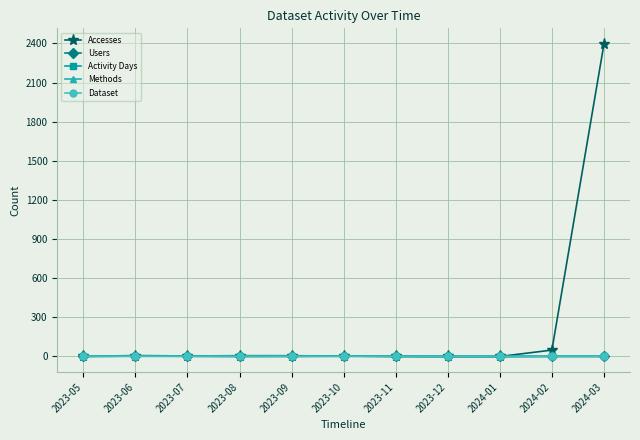

How many data points in Accesses are less than 4?

5